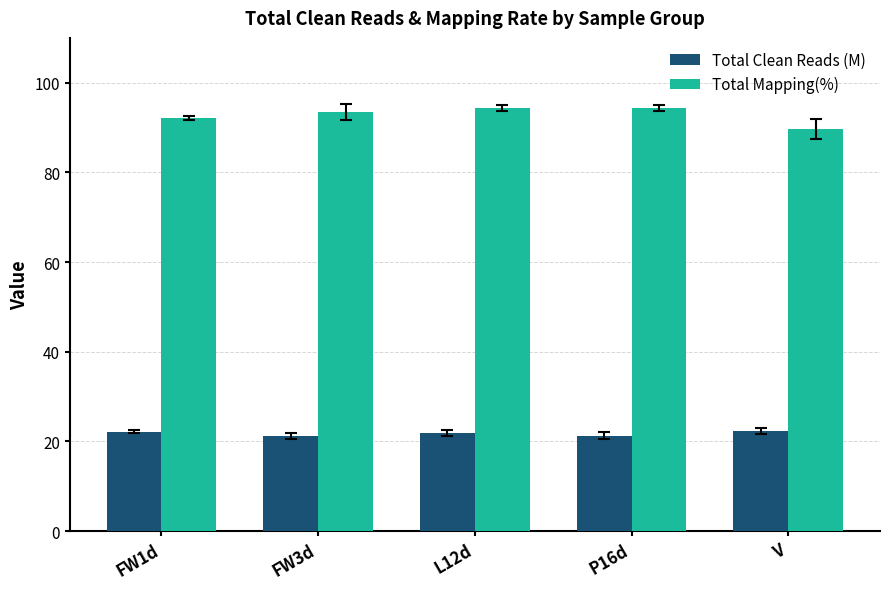

True or false: Total Mapping(%) has a value of 89.7 at V.

True